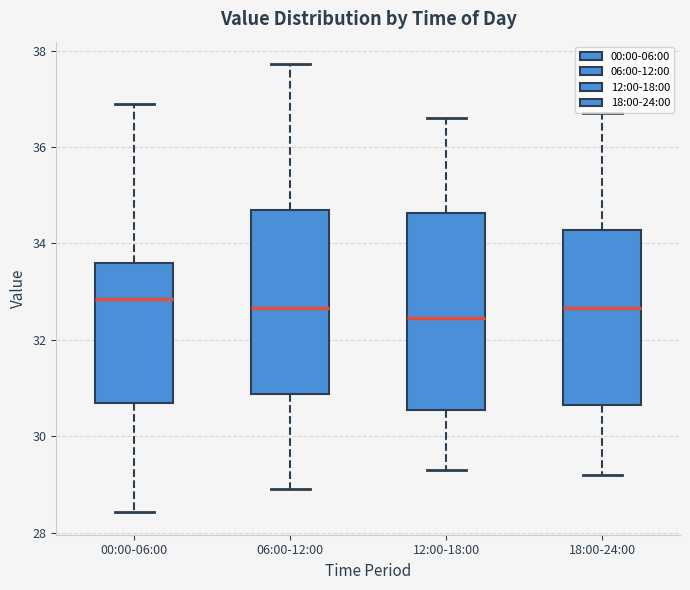

Reading left to right, transcribe this box plot: for each box, give where its median line is, the range the box spans, and where its two whiskers end, as read against the y-axis. The values are not printed on the chart, so give them approximately, as read against the axis.

00:00-06:00: median 32.8, box 30.6 to 33.6, whiskers 28.4 to 37.0
06:00-12:00: median 32.6, box 30.8 to 34.8, whiskers 29.0 to 37.8
12:00-18:00: median 32.4, box 30.6 to 34.6, whiskers 29.4 to 36.6
18:00-24:00: median 32.6, box 30.6 to 34.2, whiskers 29.2 to 36.8